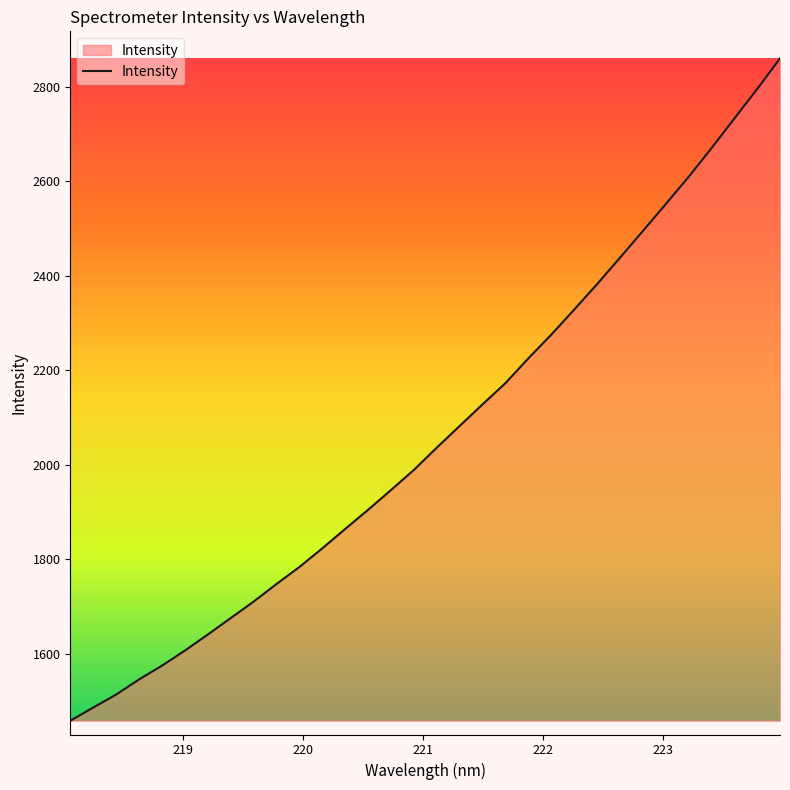

What is the difference between the maximum and minimum values?

1401.9